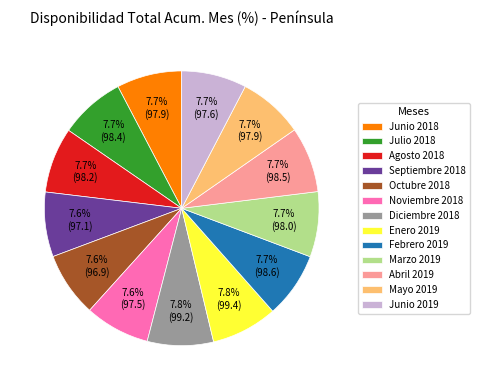

To the nearest percent, what is the average slice percentage?

8%